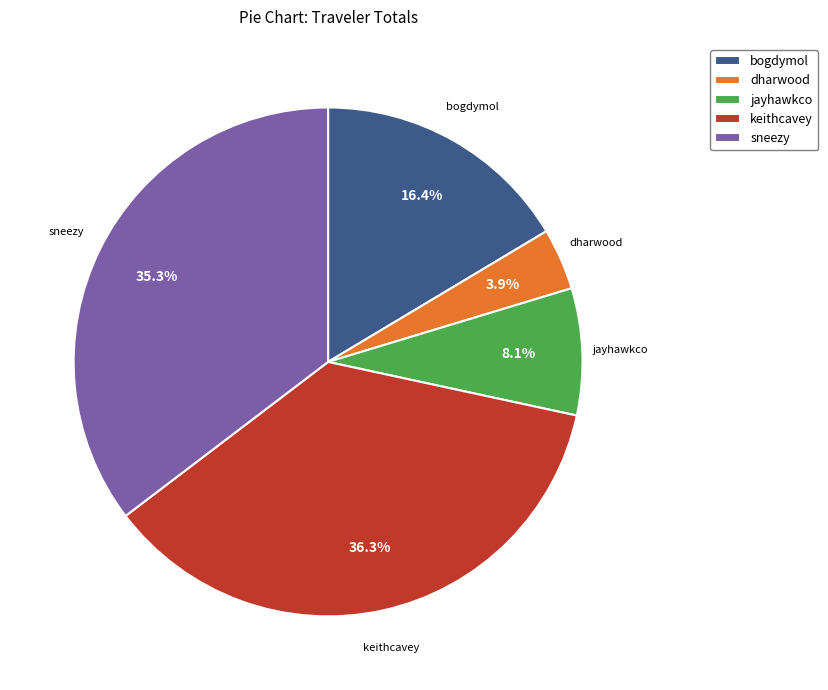

To the nearest percent, what is the combined percentage of bogdymol and sneezy?

52%